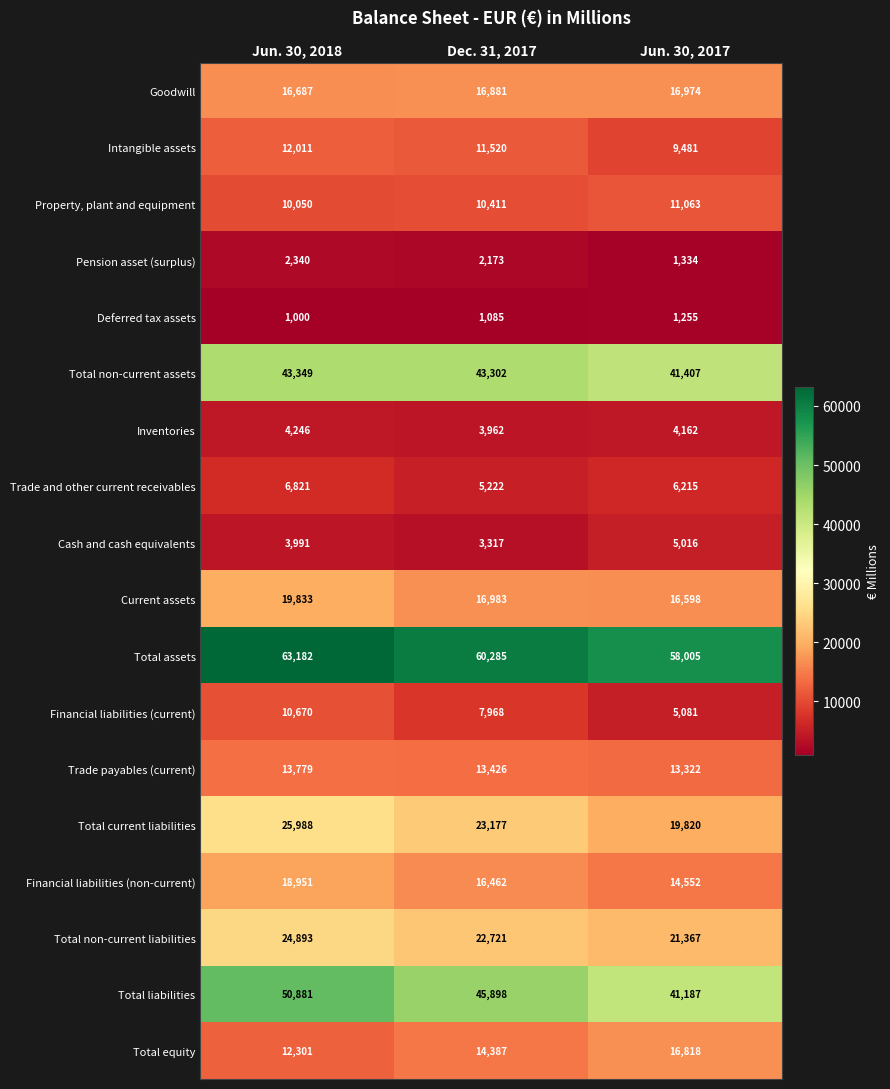

What is the difference between the maximum and minimum values in the Property, plant and equipment series?

1013